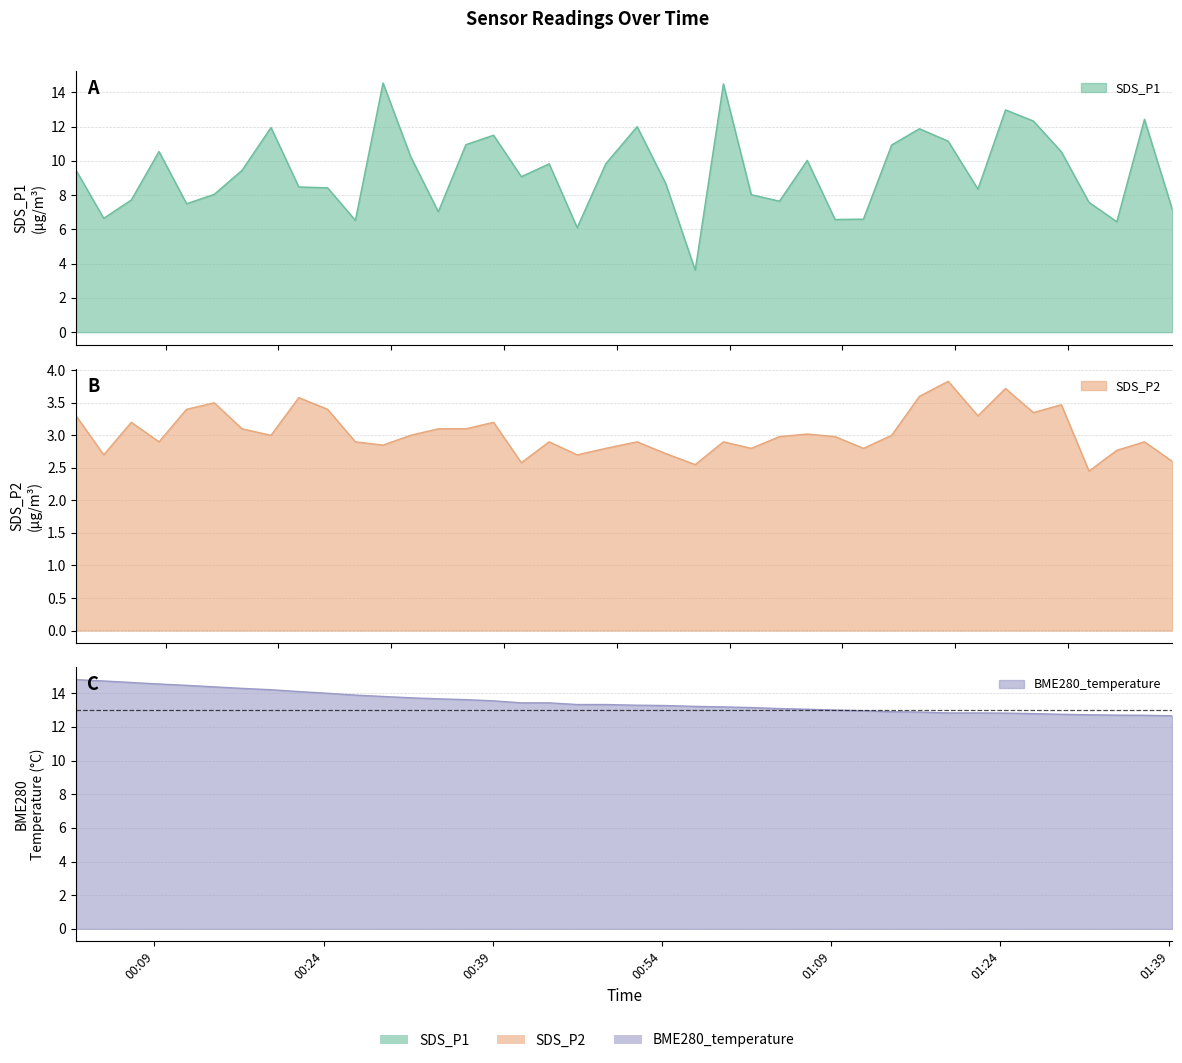

True or false: BME280_temperature has more than 0 interior local peaks.

False